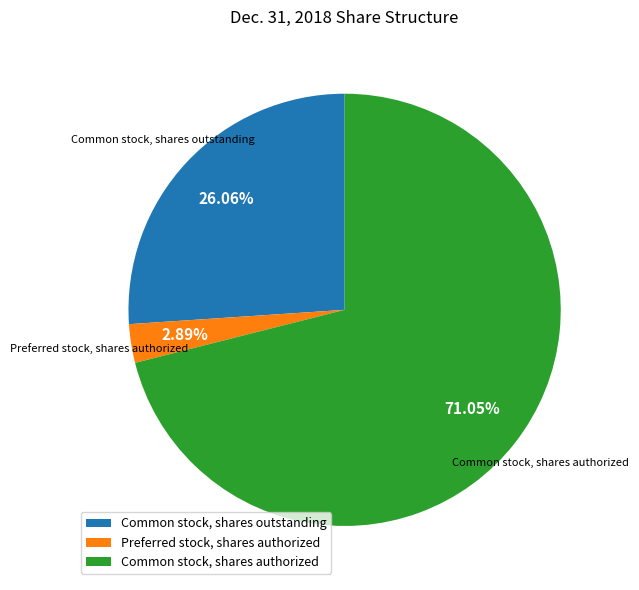

What is the ratio of the value at Common stock, shares authorized to the value at Preferred stock, shares authorized?

24.6